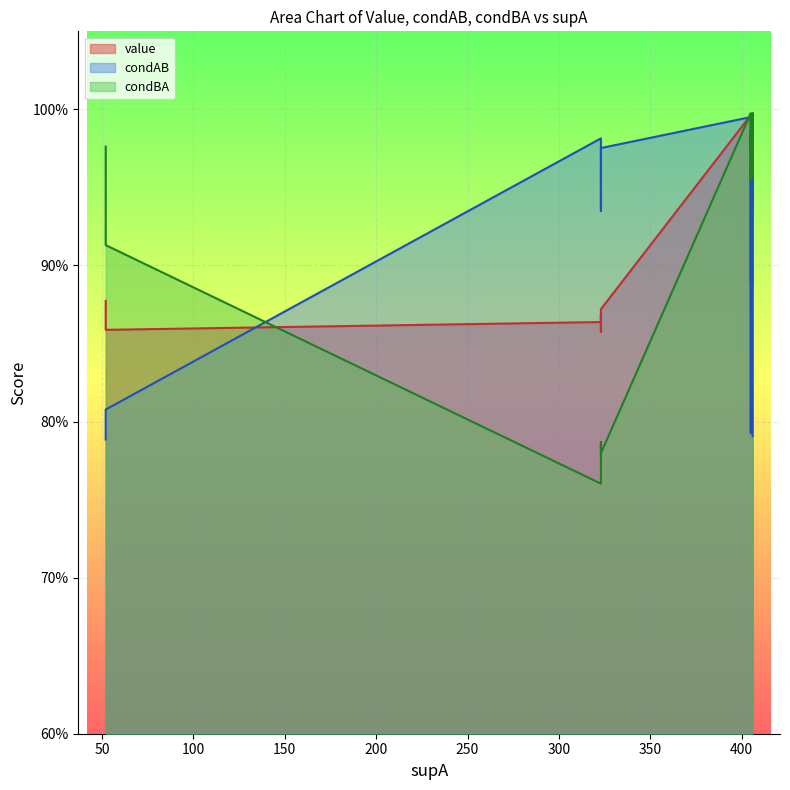

What is the total value across all series at 3?

2.9